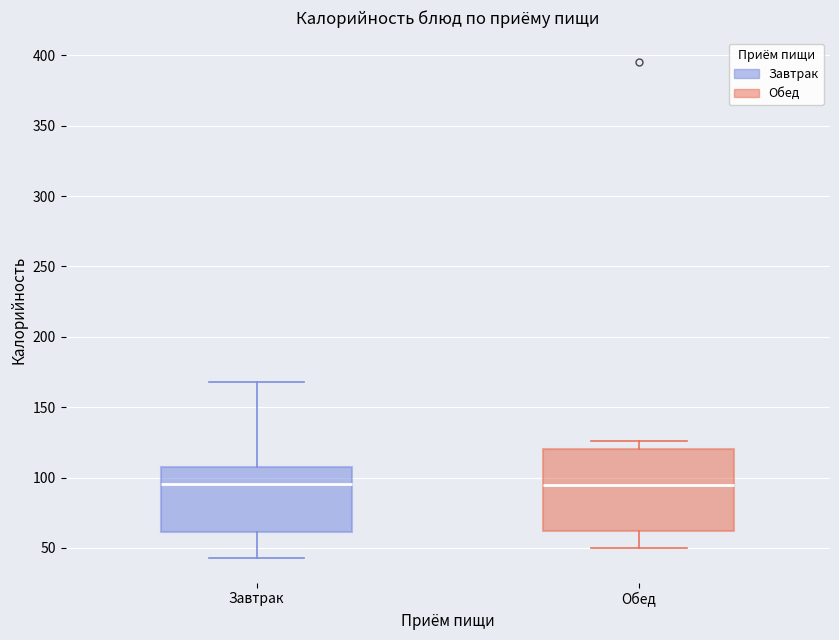

Reading left to right, transcribe this box plot: for each box, give where its median line is, the range the box spans, and where its two whiskers end, as read against the y-axis. The values are not printed on the chart, so give them approximately, as read against the axis.

Завтрак: median 95, box 60 to 110, whiskers 45 to 170
Обед: median 95, box 60 to 120, whiskers 50 to 125